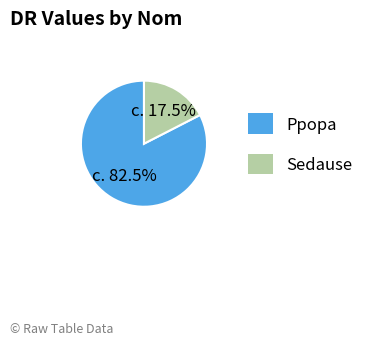

Do Sedause and Ppopa together represent more than half of the pie?

Yes